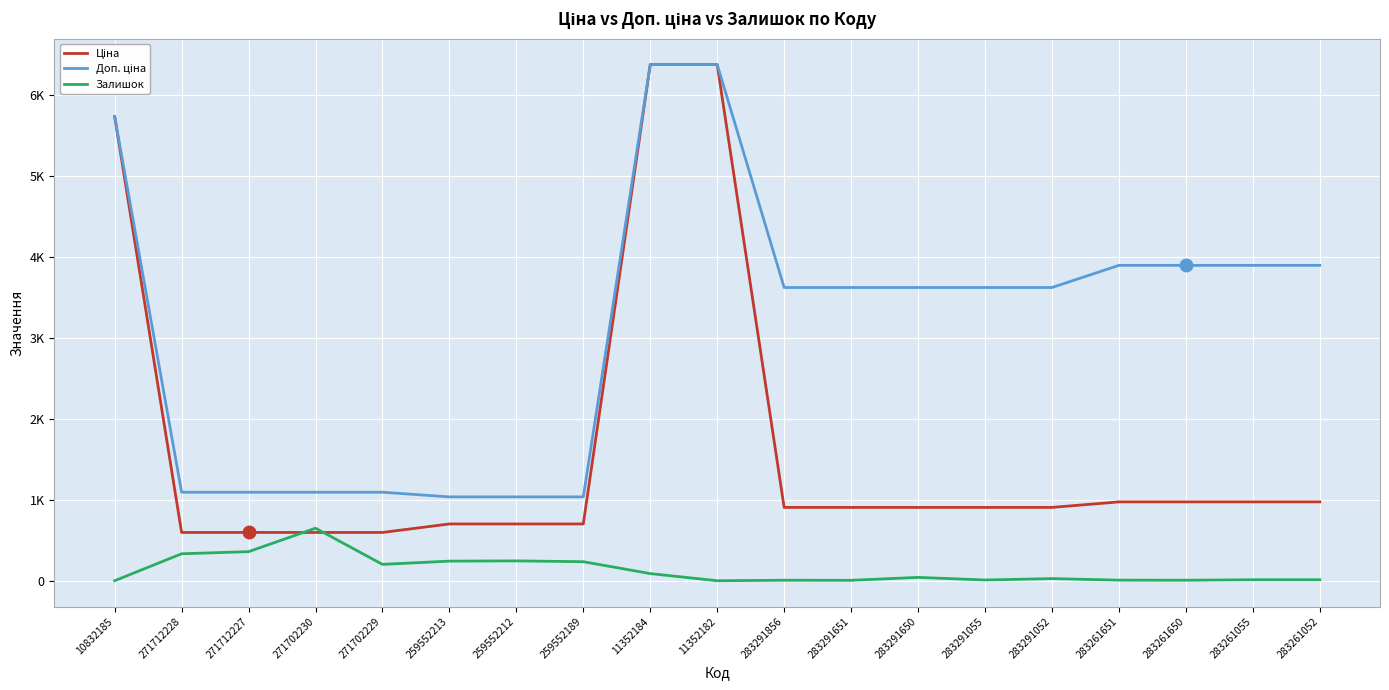

Which has a higher value, 283291055 or 283291052?

283291055